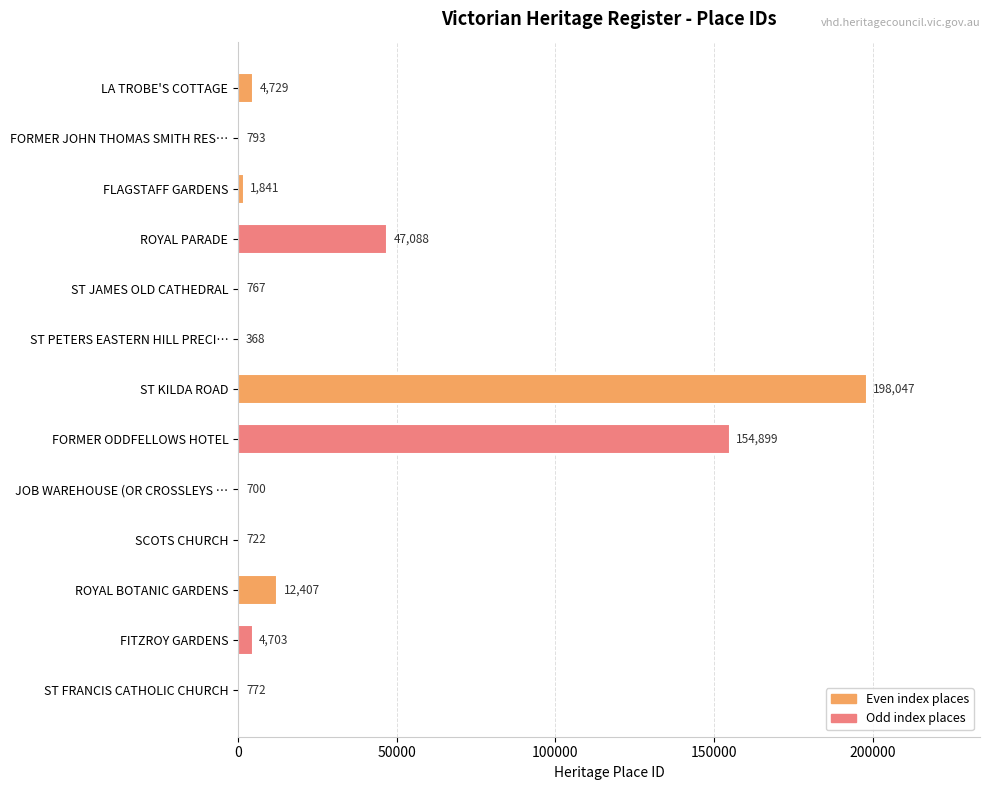

The value at FORMER JOHN THOMAS SMITH RES… is 793. True or false?

True